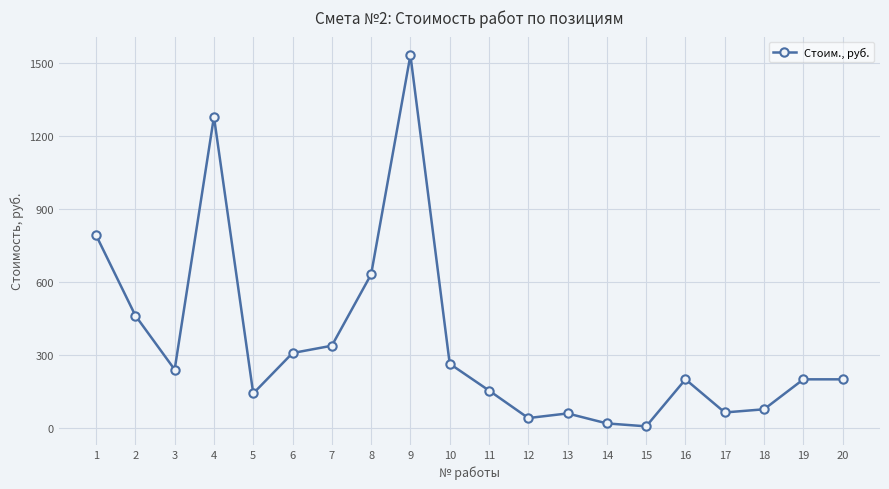

What is the difference between the values at 19 and 13?

140